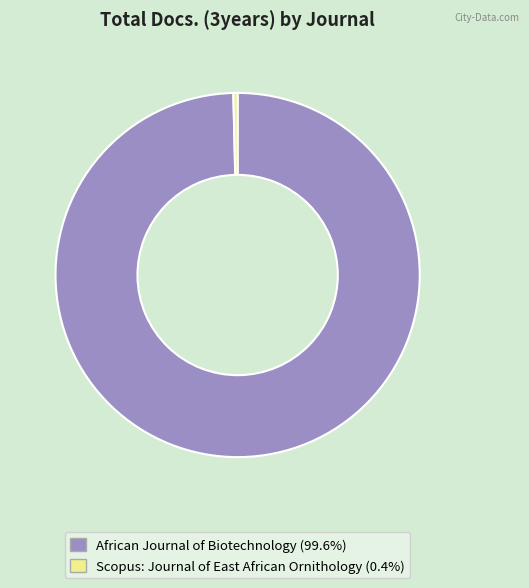

Count the number of slices in the pie.

2